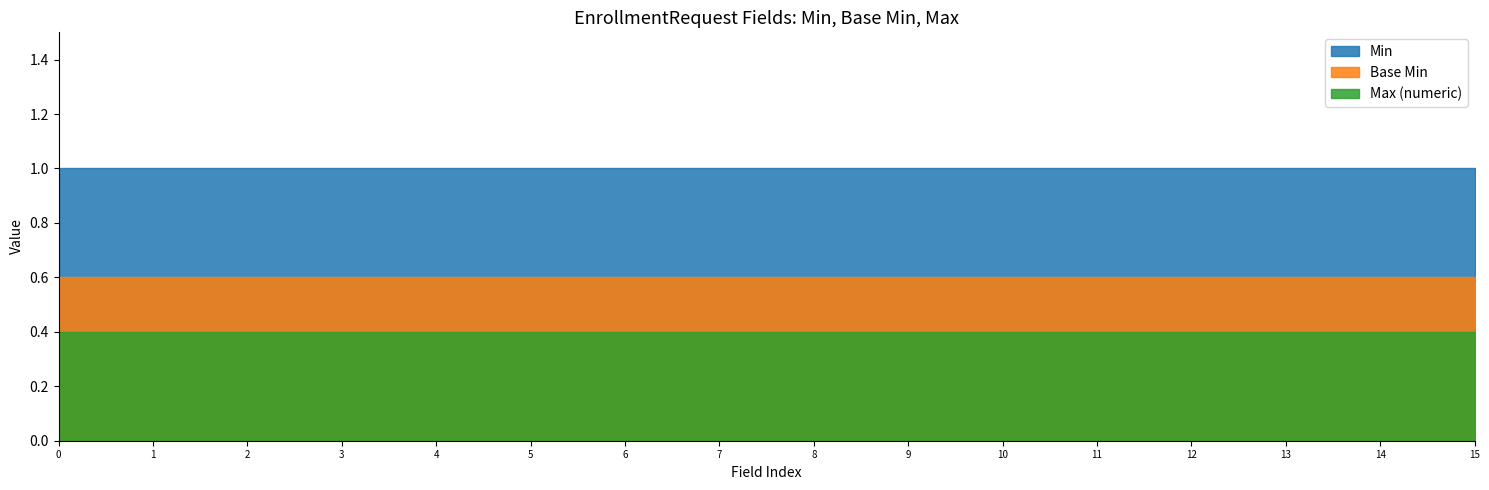

True or false: Base Min has more than 2 interior local peaks.

False